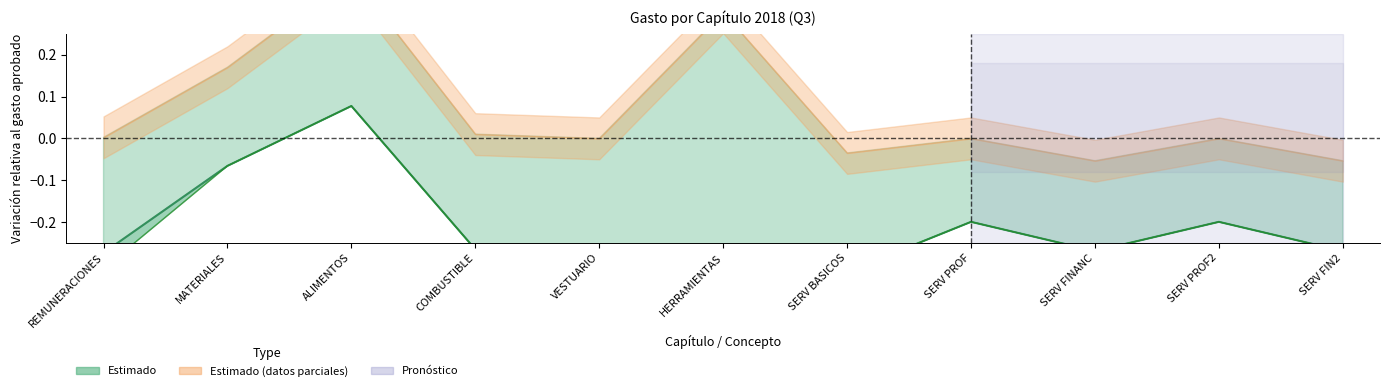

True or false: Devengado / Aprobado and Comprometido / Aprobado intersect in this chart.

False